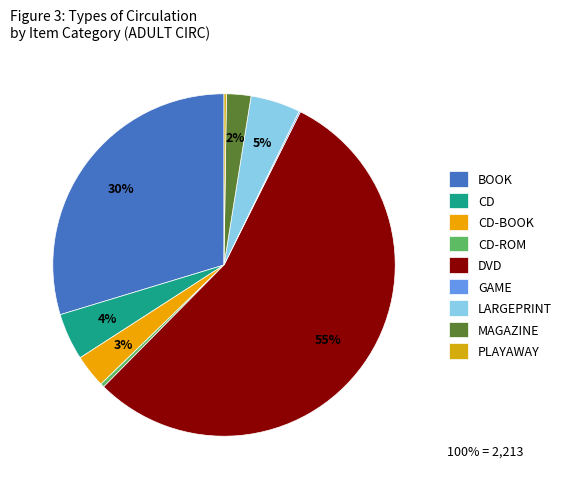

The GAME slice represents 0% of the pie. True or false?

True